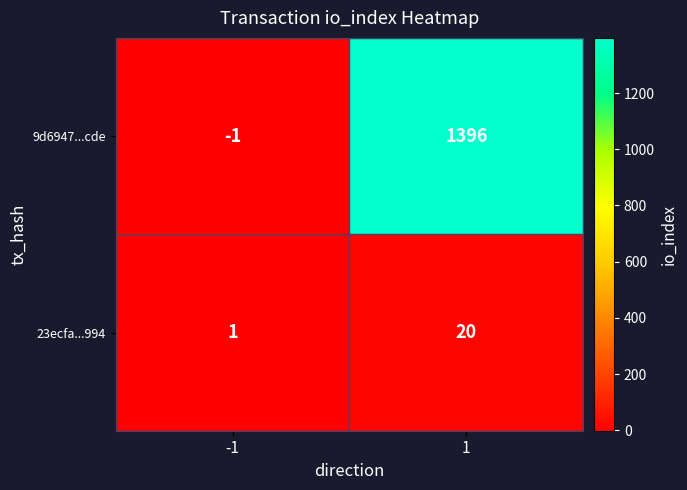

What is the sum of the 9d6947...cde values at 1 and -1?

1395